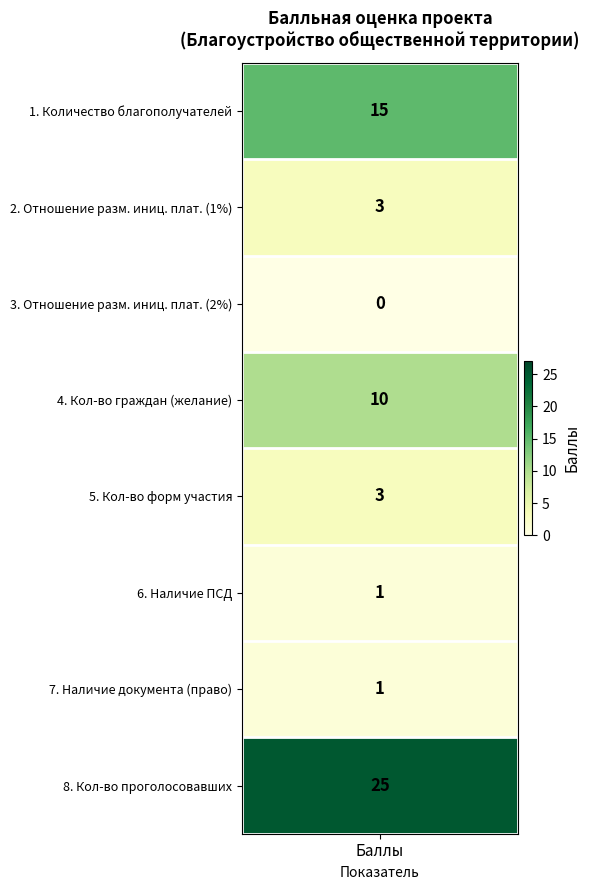

Rank the categories by value from highest to lowest.

8., 1., 4., 2., 5., 6., 7., 3.